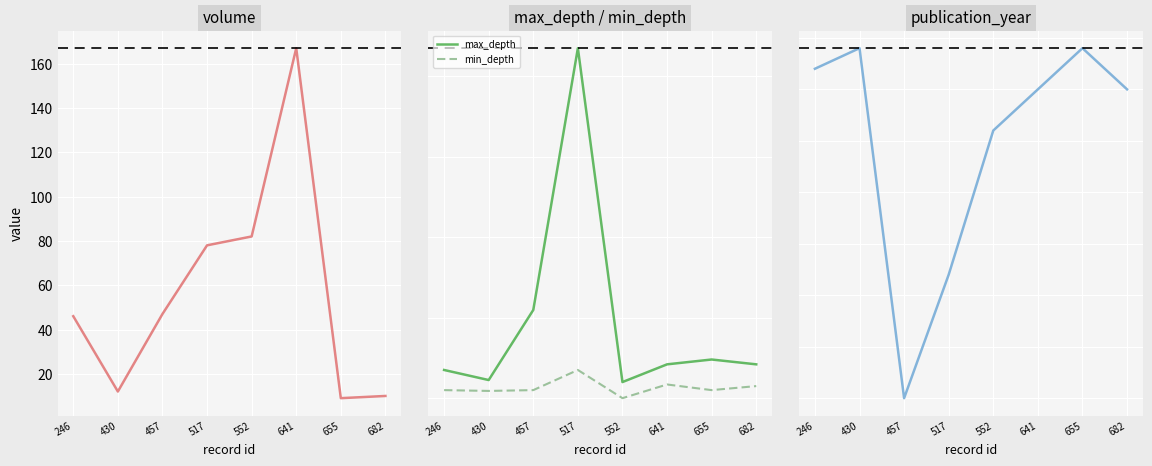

Which series has the widest spread of values?

max_depth